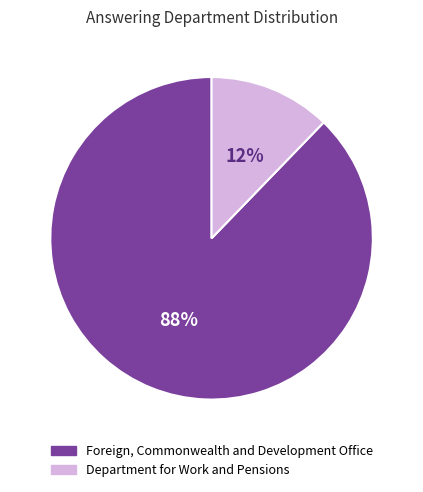

What percentage is the Foreign, Commonwealth and Development Office slice, to the nearest percent?

88%